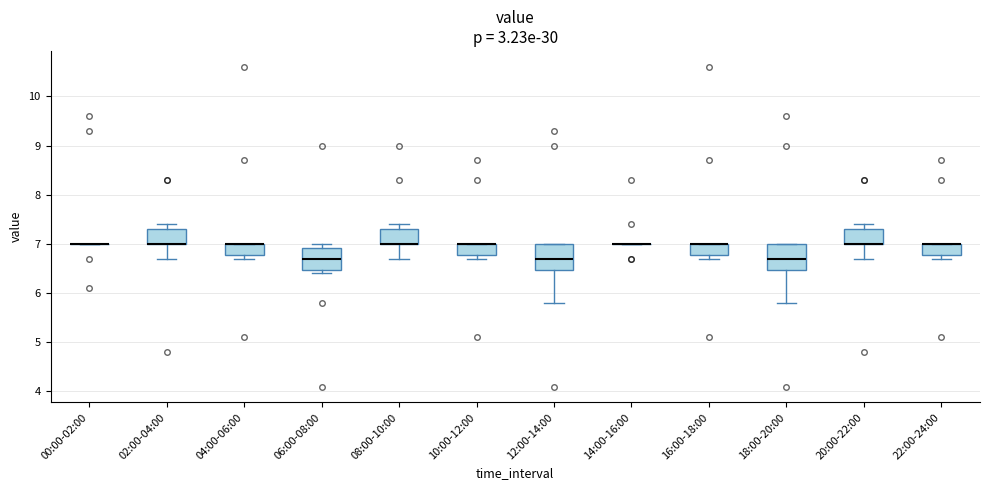

Reading left to right, read every box against the y-axis: the position of its median line, the range the box covers, and the ends of its whiskers. The values are not printed on the chart, so give them approximately, as read against the axis.

00:00-02:00: box collapsed to a line at 7.0, whiskers 7.0 to 7.0
02:00-04:00: median 7.0 (drawn on the box's lower edge), box 7.0 to 7.3, whiskers 6.7 to 7.4
04:00-06:00: median 7.0 (drawn on the box's upper edge), box 6.8 to 7.0, whiskers 6.7 to 7.0
06:00-08:00: median 6.7, box 6.5 to 6.9, whiskers 6.4 to 7.0
08:00-10:00: median 7.0 (drawn on the box's lower edge), box 7.0 to 7.3, whiskers 6.7 to 7.4
10:00-12:00: median 7.0 (drawn on the box's upper edge), box 6.8 to 7.0, whiskers 6.7 to 7.0
12:00-14:00: median 6.7, box 6.5 to 7.0, whiskers 5.8 to 7.0
14:00-16:00: box collapsed to a line at 7.0, whiskers 7.0 to 7.0
16:00-18:00: median 7.0 (drawn on the box's upper edge), box 6.8 to 7.0, whiskers 6.7 to 7.0
18:00-20:00: median 6.7, box 6.5 to 7.0, whiskers 5.8 to 7.0
20:00-22:00: median 7.0 (drawn on the box's lower edge), box 7.0 to 7.3, whiskers 6.7 to 7.4
22:00-24:00: median 7.0 (drawn on the box's upper edge), box 6.8 to 7.0, whiskers 6.7 to 7.0